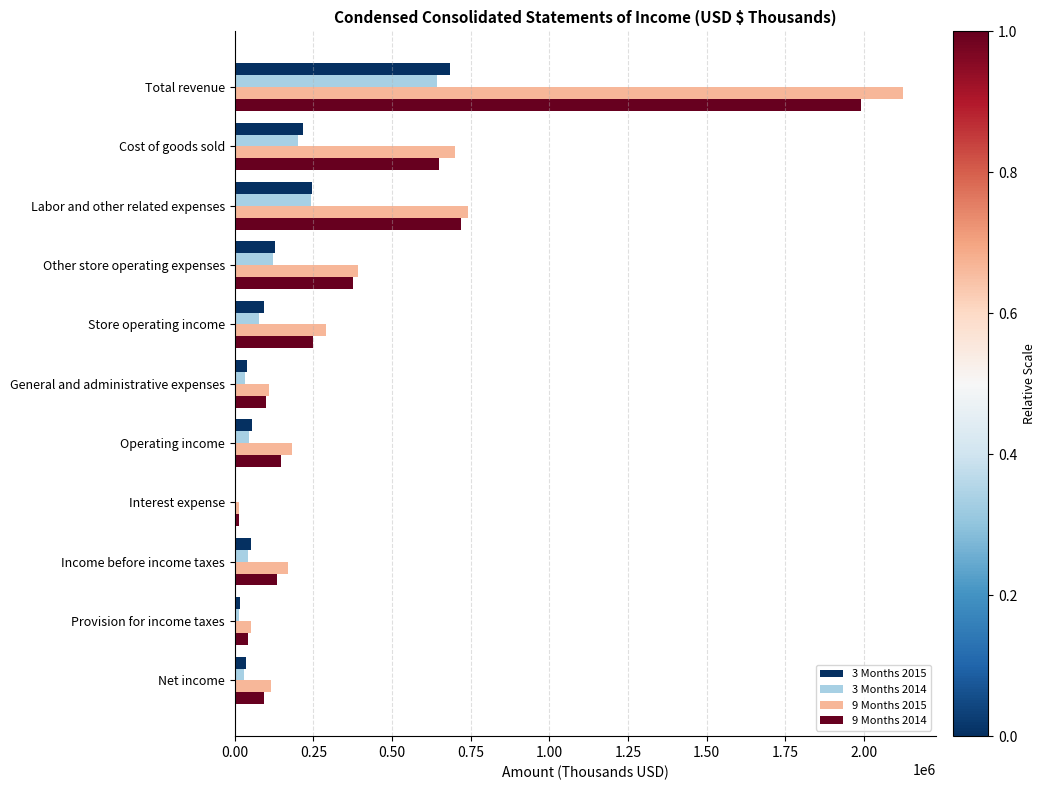

What is the maximum value shown in the chart?

2123099